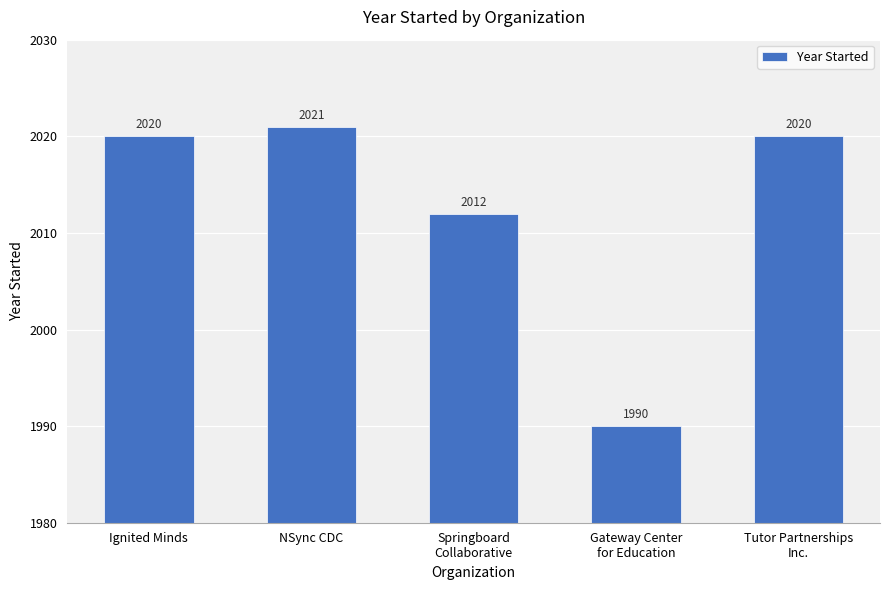

What is the value of the 1st bar from the left?

2020